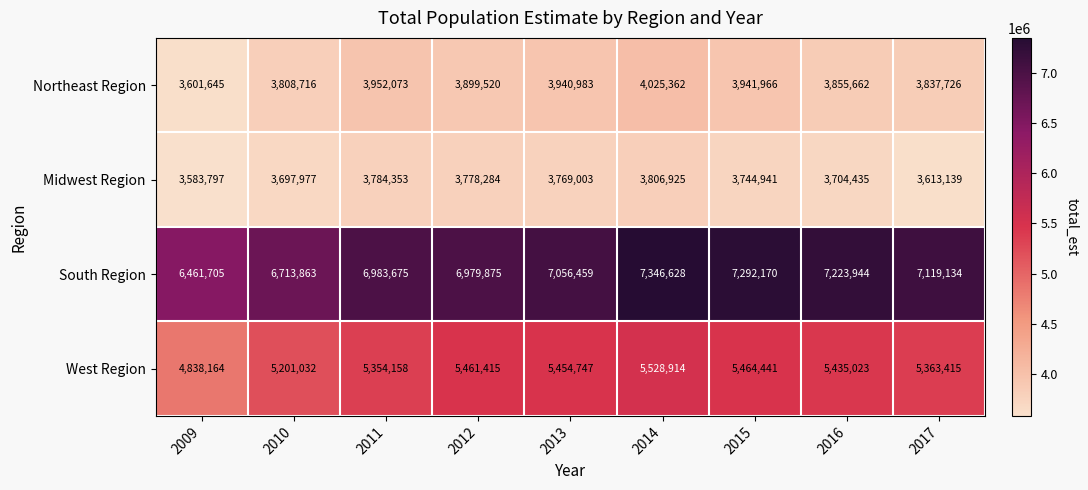

What is the difference between the maximum and minimum values in the Midwest Region series?

223128